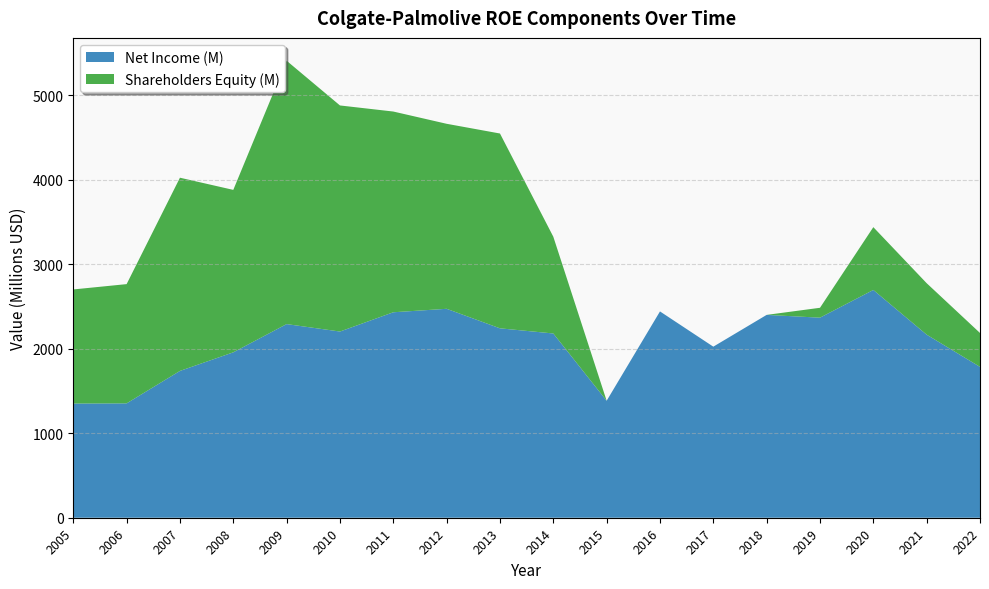

What is the maximum value for Net Income (M)?

2695